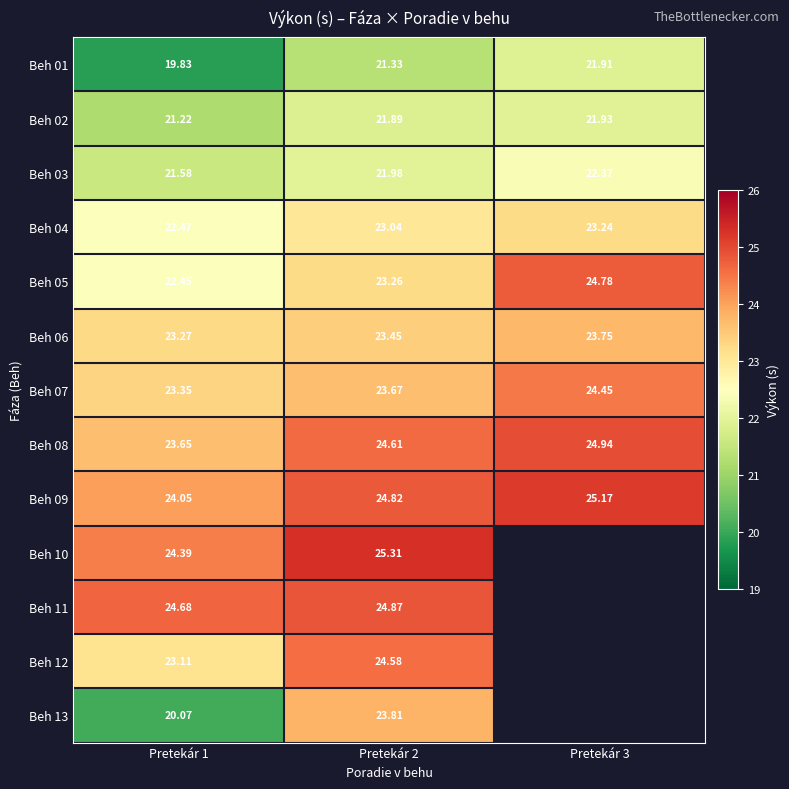

Is the value of Beh 08 at Pretekár 1 greater than the value of Beh 06 at Pretekár 3?

No